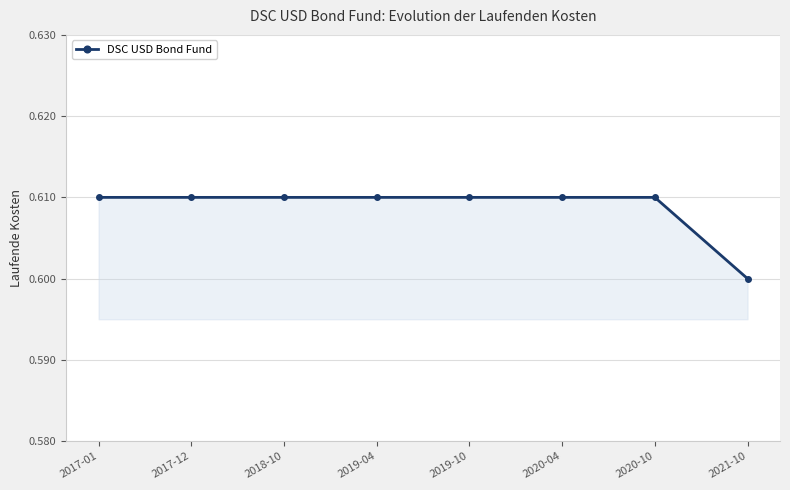

At which category does the chart reach its minimum across all series?

2021-10